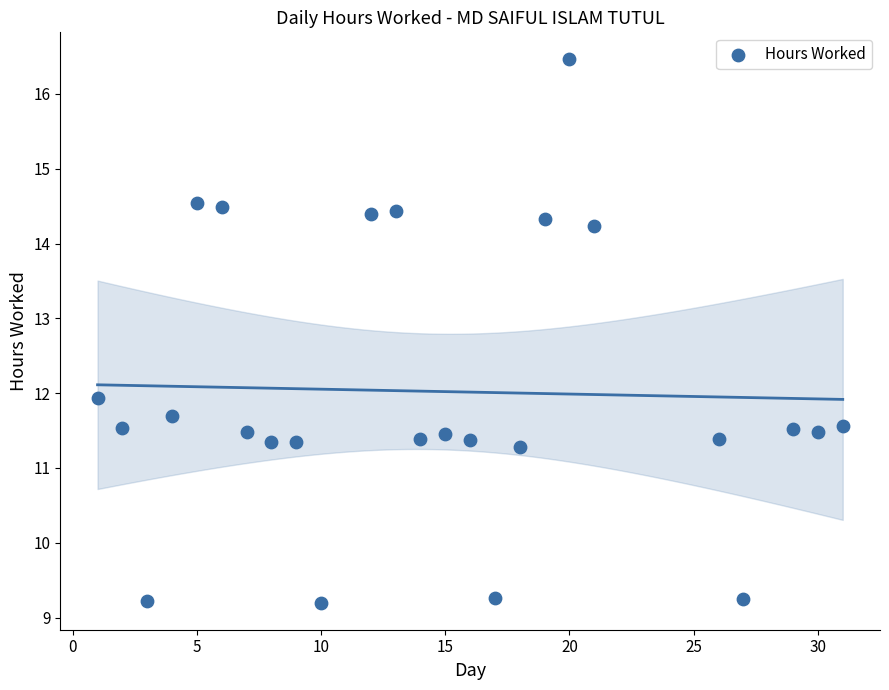

What is the range of X values (max minus min)?

30.0